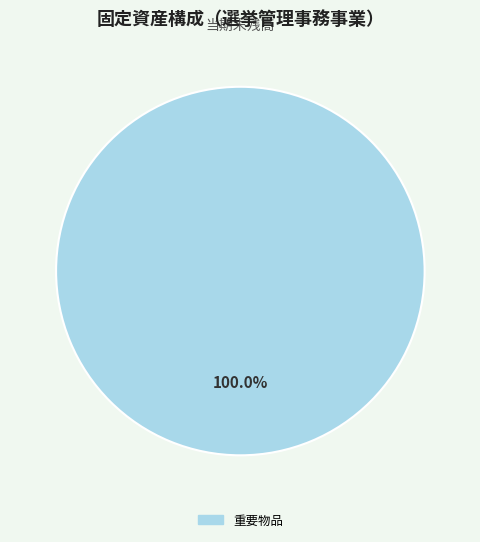

Is there a majority slice in this chart?

Yes